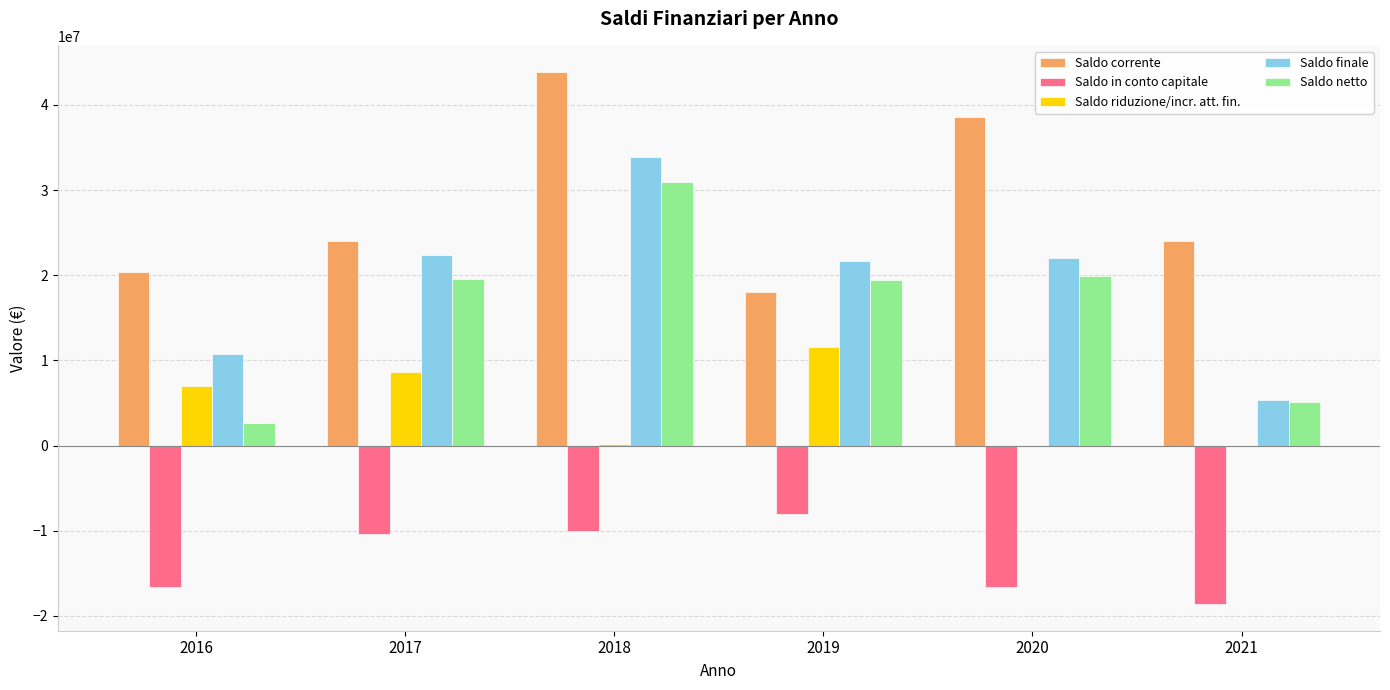

Which series changed the most between 2018 and 2020?

Saldo finale